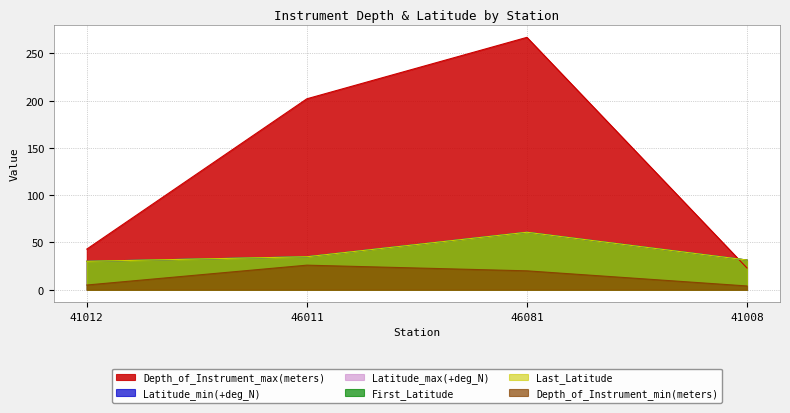

Which series has the largest total across all categories?

Depth_of_Instrument_max(meters)